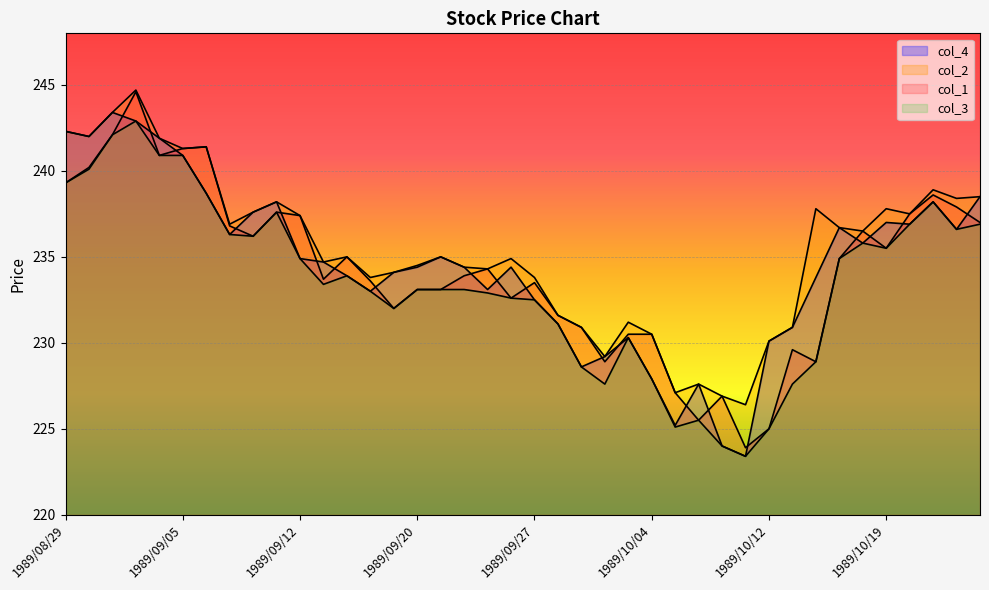

Is the value of col_2 at 1989/09/18 greater than the value of col_4 at 1989/08/29?

No